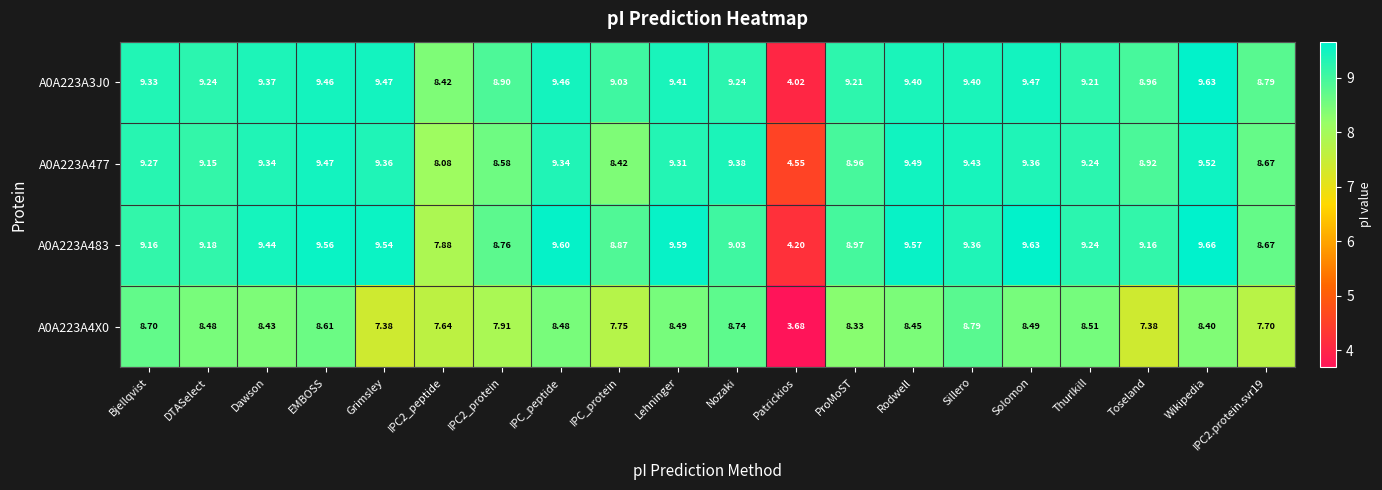

Which category has the lowest value in the A0A223A477 series?

Patrickios